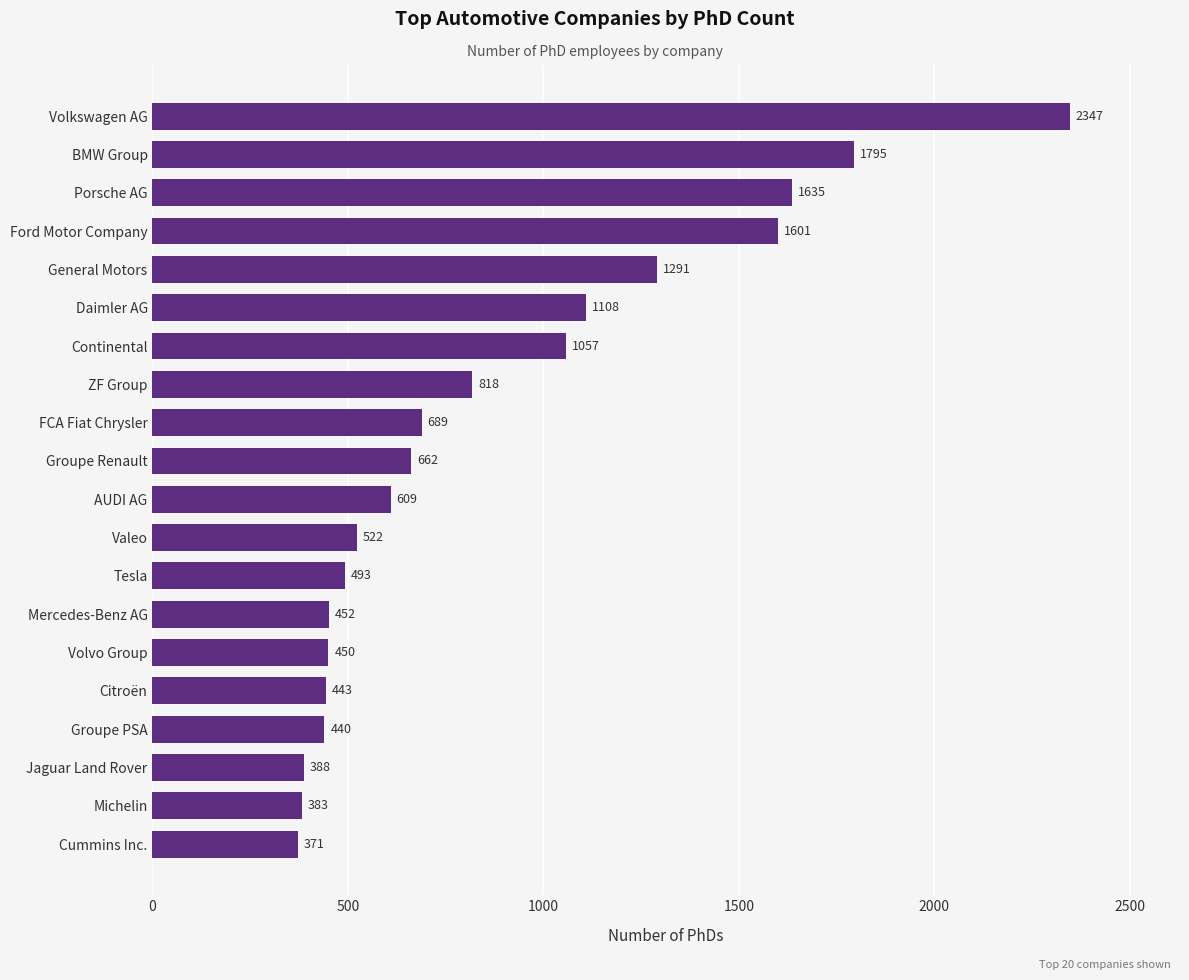

What is the difference between the maximum and second lowest values?

1964